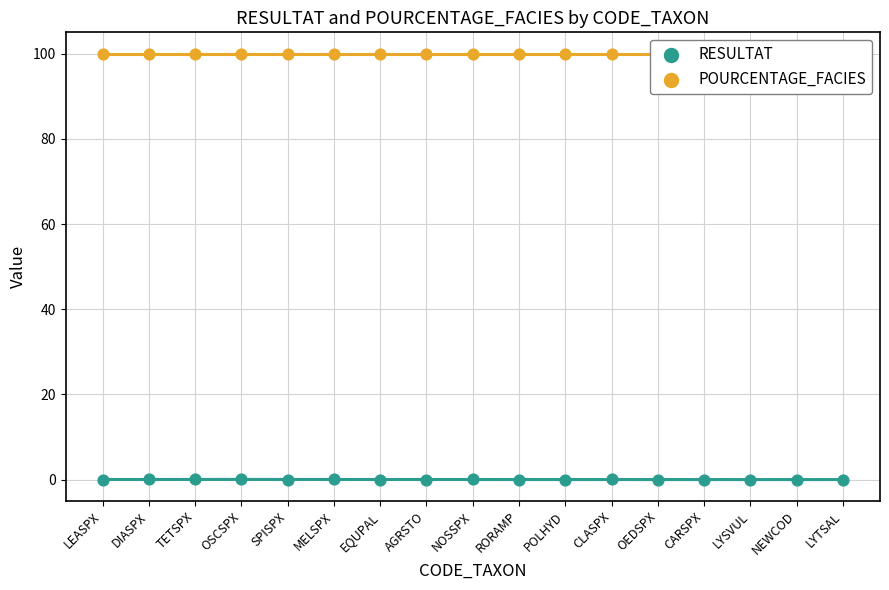

What is the total value across all series at MELSPX?

100.0